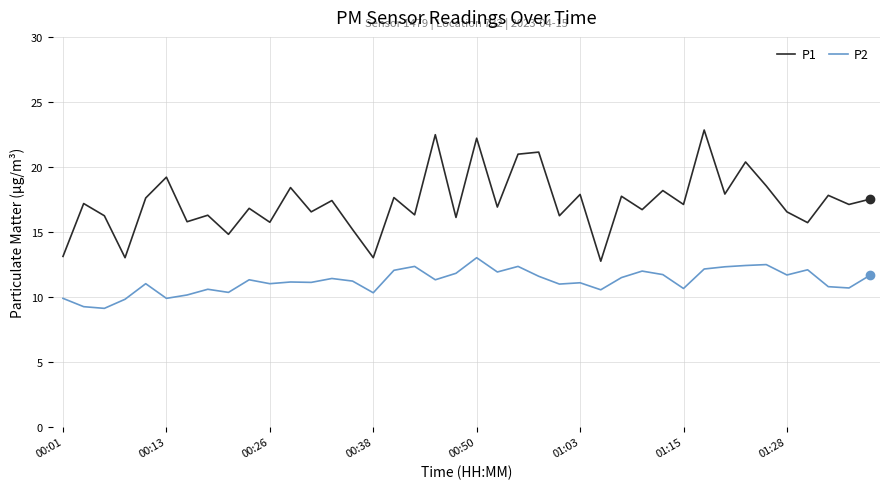

What is the difference between the maximum and minimum values in the P2 series?

3.9